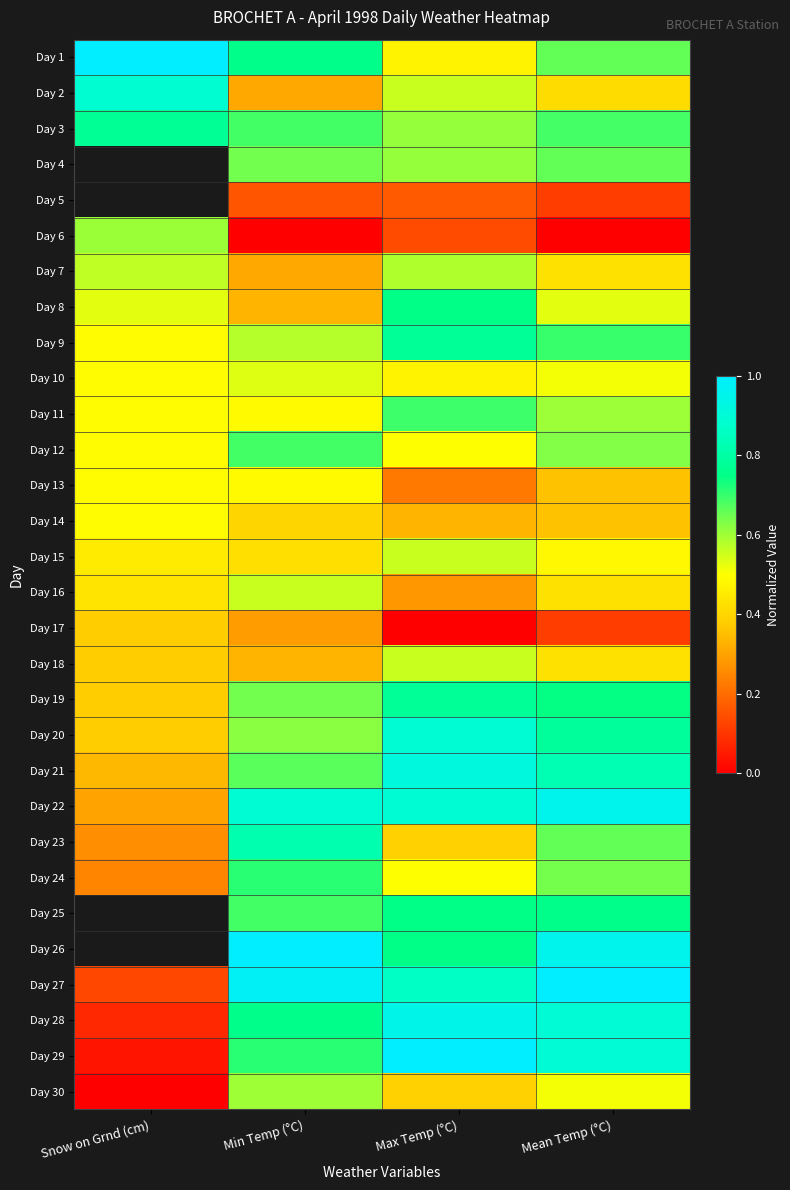

What is the total value across all series at Min Temp (°C)?

17.1